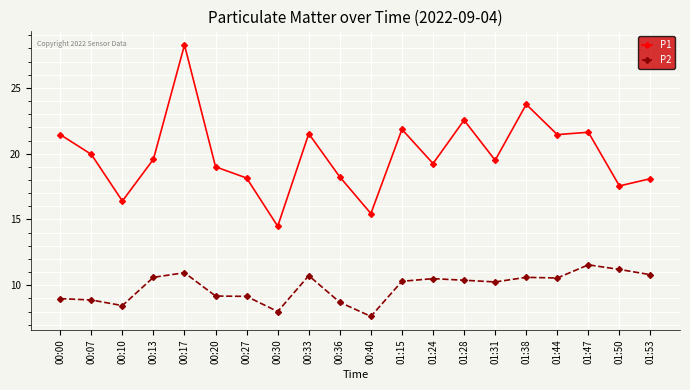

What is the label of the 2nd point from the right?

01:50